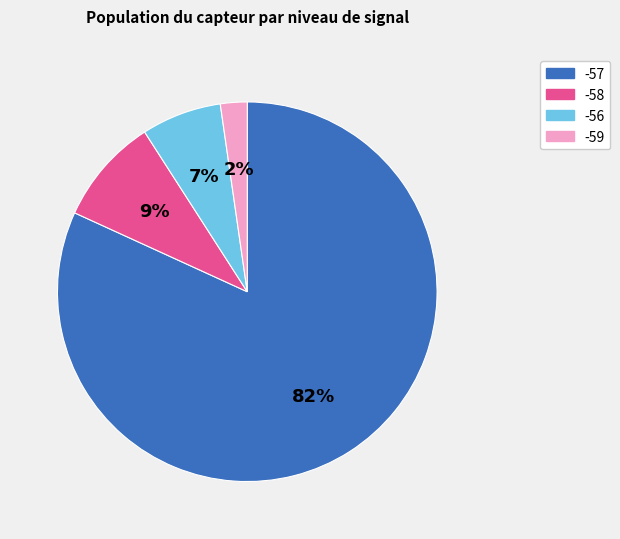

To the nearest percent, what is the difference between the largest and smallest slice percentages?

80%